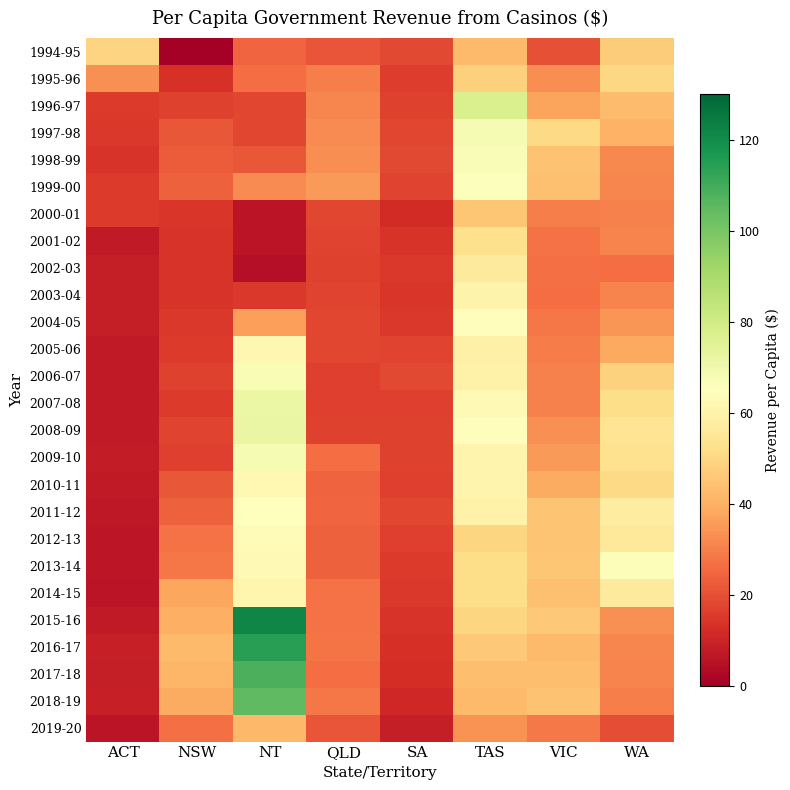

Reading left to right, what are all the values shown in this chart?

1994-95: ACT=49.1	NSW=0.0	NT=24.9	QLD=21.0	SA=18.4	TAS=42.2	VIC=20.2	WA=47.1
1995-96: ACT=33.3	NSW=13.5	NT=26.4	QLD=29.7	SA=16.1	TAS=48.2	VIC=32.6	WA=50.2
1996-97: ACT=15.6	NSW=16.9	NT=18.1	QLD=31.1	SA=16.8	TAS=77.5	VIC=37.4	WA=42.9
1997-98: ACT=15.0	NSW=21.6	NT=17.9	QLD=32.2	SA=18.1	TAS=67.6	VIC=50.5	WA=40.3
1998-99: ACT=14.0	NSW=22.6	NT=21.4	QLD=32.8	SA=18.4	TAS=66.6	VIC=44.4	WA=31.5
1999-00: ACT=15.3	NSW=23.8	NT=32.1	QLD=35.2	SA=17.4	TAS=66.0	VIC=43.8	WA=31.3
2000-01: ACT=15.4	NSW=14.4	NT=5.9	QLD=18.2	SA=12.2	TAS=45.2	VIC=29.5	WA=30.0
2001-02: ACT=7.3	NSW=13.9	NT=5.9	QLD=17.6	SA=13.8	TAS=52.8	VIC=27.4	WA=30.6
2002-03: ACT=8.3	NSW=13.9	NT=4.6	QLD=17.3	SA=14.9	TAS=56.5	VIC=26.8	WA=26.1
2003-04: ACT=8.4	NSW=13.9	NT=15.0	QLD=17.6	SA=14.5	TAS=60.2	VIC=26.4	WA=30.7
2004-05: ACT=8.3	NSW=15.0	NT=36.3	QLD=18.2	SA=15.2	TAS=64.0	VIC=28.2	WA=34.3
2005-06: ACT=7.5	NSW=15.7	NT=61.8	QLD=17.8	SA=17.5	TAS=59.2	VIC=29.4	WA=38.5
2006-07: ACT=7.6	NSW=17.1	NT=67.3	QLD=16.5	SA=18.4	TAS=59.6	VIC=30.0	WA=48.7
2007-08: ACT=7.2	NSW=15.6	NT=71.1	QLD=16.4	SA=16.4	TAS=62.5	VIC=30.2	WA=51.4
2008-09: ACT=7.5	NSW=17.3	NT=72.1	QLD=17.0	SA=17.1	TAS=64.4	VIC=33.1	WA=53.9
2009-10: ACT=7.7	NSW=16.7	NT=67.6	QLD=26.2	SA=17.0	TAS=60.5	VIC=35.5	WA=53.3
2010-11: ACT=7.3	NSW=21.8	NT=62.3	QLD=24.3	SA=16.7	TAS=60.6	VIC=38.7	WA=50.3
2011-12: ACT=7.0	NSW=23.8	NT=64.8	QLD=24.7	SA=18.0	TAS=59.5	VIC=44.8	WA=57.9
2012-13: ACT=6.3	NSW=27.1	NT=63.4	QLD=23.6	SA=16.3	TAS=49.5	VIC=45.2	WA=56.2
2013-14: ACT=6.3	NSW=28.4	NT=62.5	QLD=23.7	SA=15.4	TAS=51.6	VIC=45.6	WA=66.1
2014-15: ACT=6.0	NSW=37.7	NT=60.9	QLD=27.0	SA=15.1	TAS=51.8	VIC=44.2	WA=56.6
2015-16: ACT=7.4	NSW=39.8	NT=121.8	QLD=27.2	SA=13.8	TAS=49.6	VIC=45.9	WA=33.1
2016-17: ACT=8.7	NSW=42.3	NT=114.4	QLD=27.8	SA=12.8	TAS=46.0	VIC=42.6	WA=31.3
2017-18: ACT=8.2	NSW=41.2	NT=108.3	QLD=25.9	SA=12.3	TAS=43.6	VIC=43.4	WA=30.7
2018-19: ACT=8.7	NSW=38.9	NT=104.9	QLD=28.4	SA=11.0	TAS=42.2	VIC=44.6	WA=29.6
2019-20: ACT=6.0	NSW=26.6	NT=42.0	QLD=21.3	SA=8.4	TAS=33.6	VIC=28.6	WA=19.5